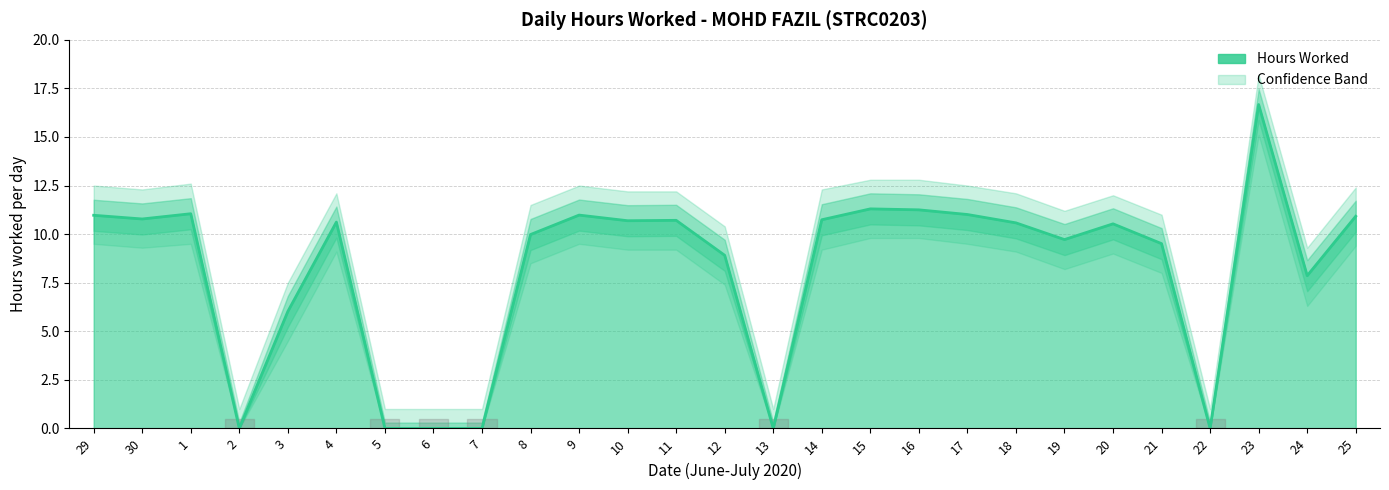

What is the label of the 24th point from the right?

2